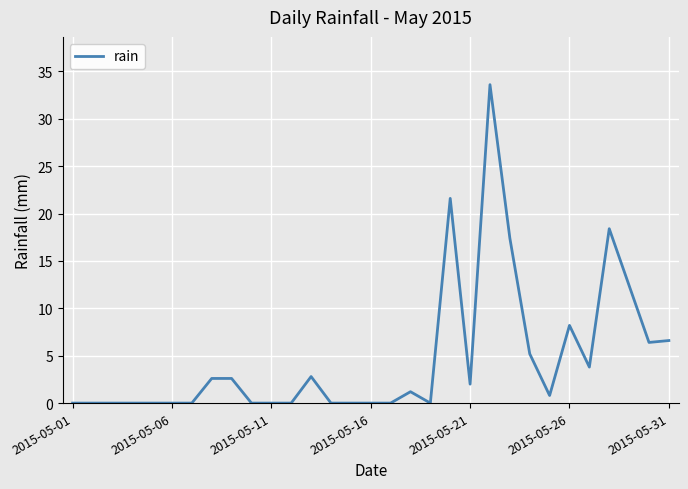

What is the greatest value displayed?

33.6